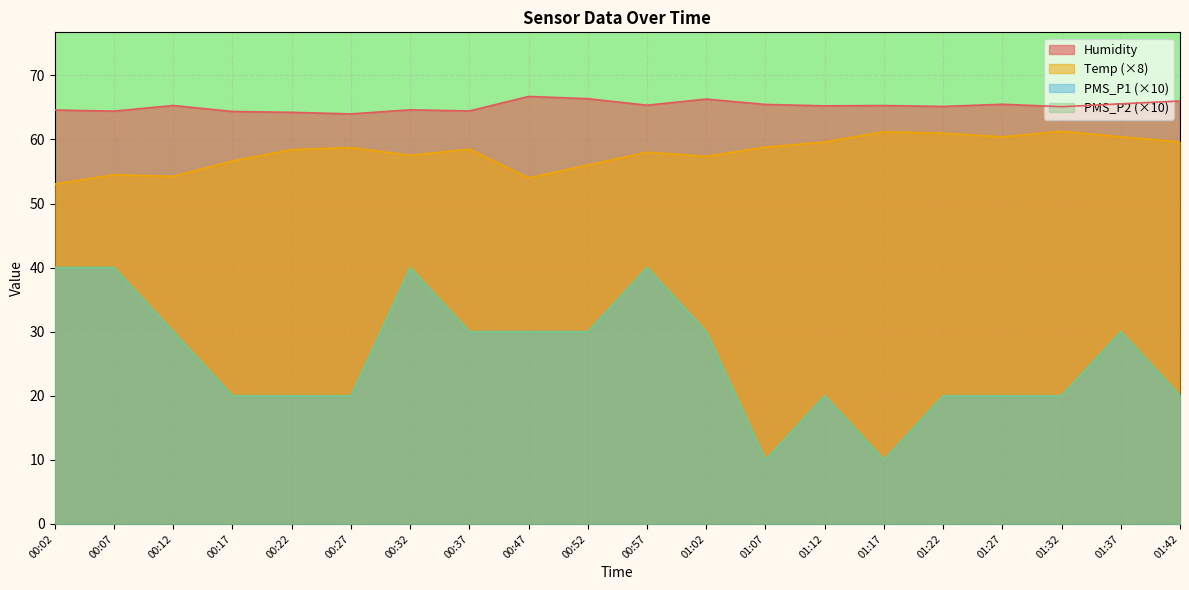

Which series has the largest total across all categories?

Humidity